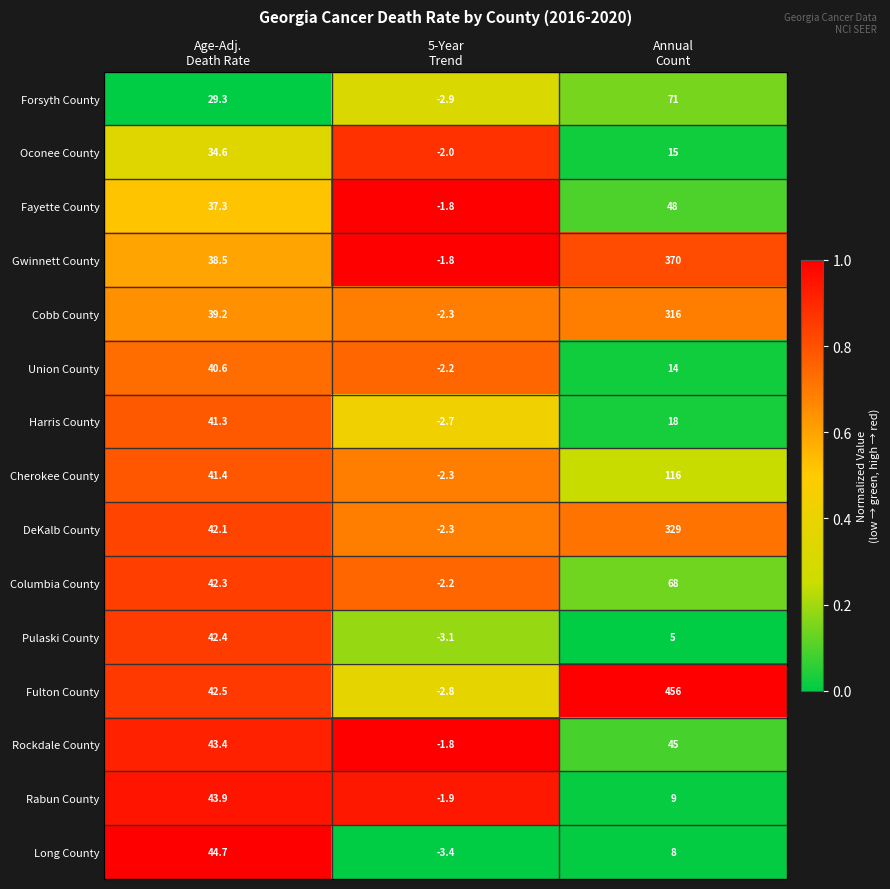

At how many categories does at least one series exceed 0?

2